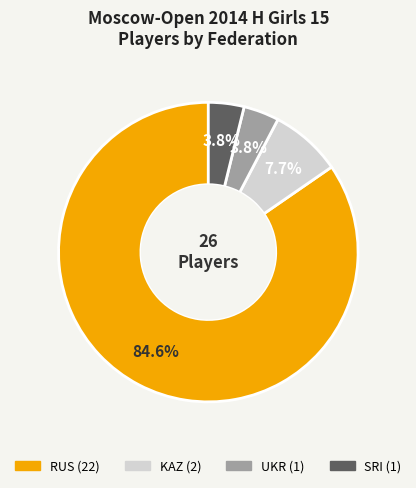

What is the largest slice in the pie chart?

RUS